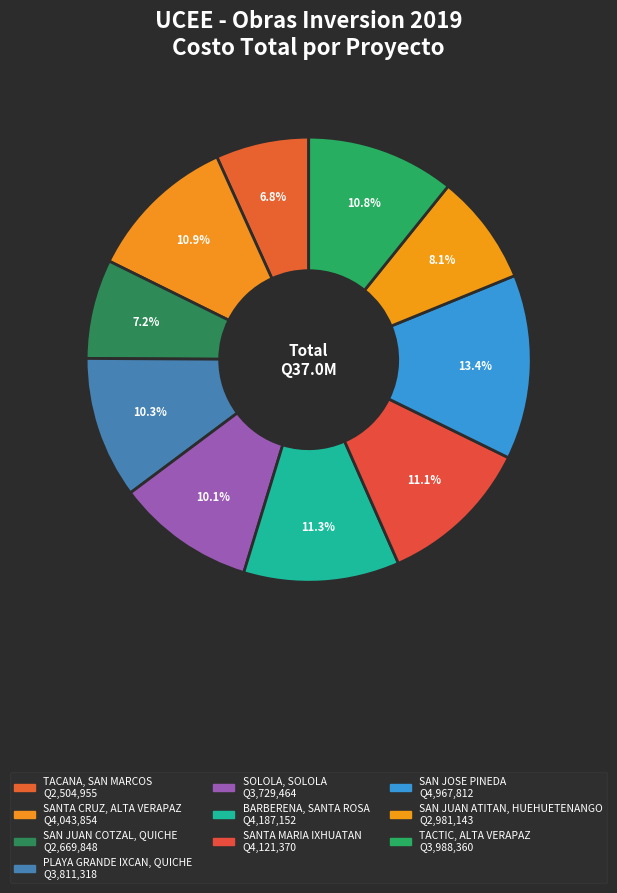

Which slice is the largest?

SAN JOSE PINEDA